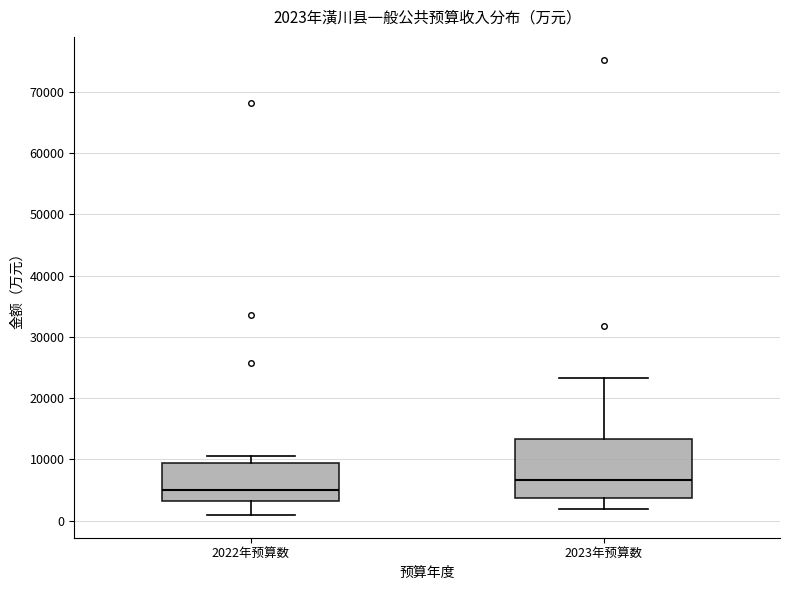

Comparing the boxes themselves (not the whiskers), which one is the tallest?

2023年预算数